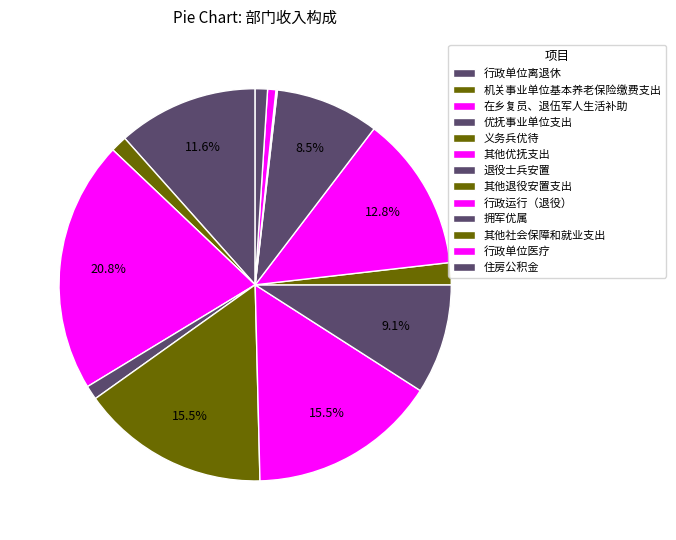

Between 其他社会保障和就业支出 and 其他优抚支出, which is larger?

其他优抚支出